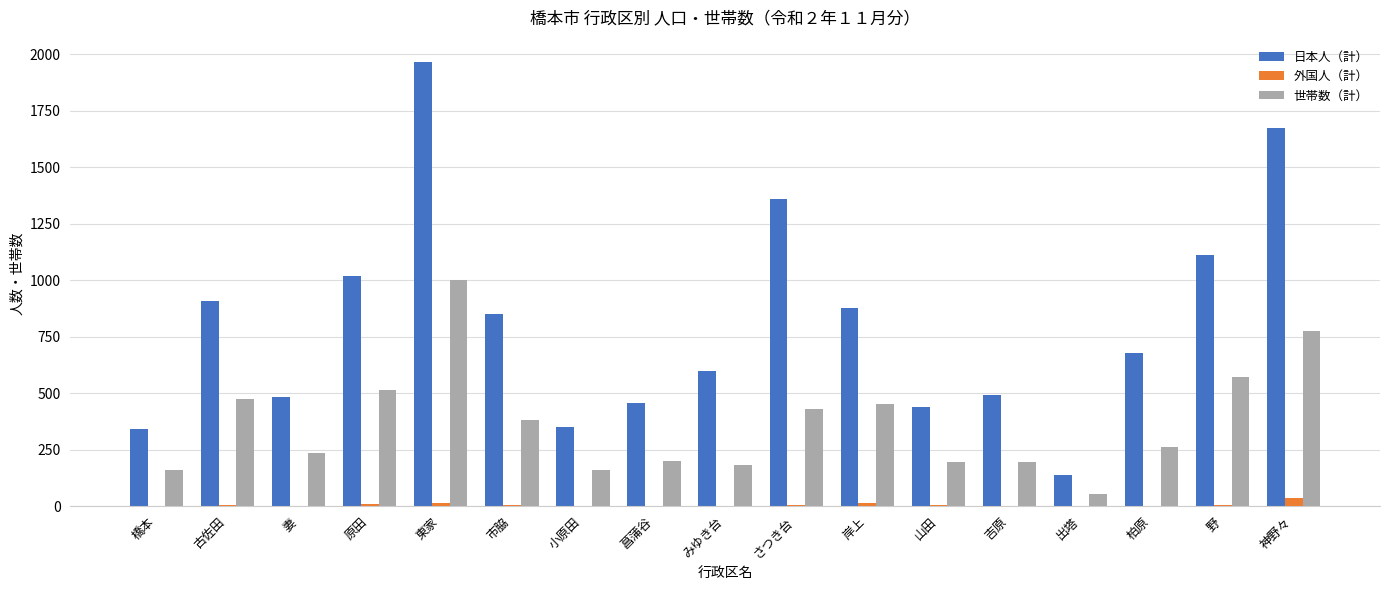

At which category is the sum across all series the highest?

東家